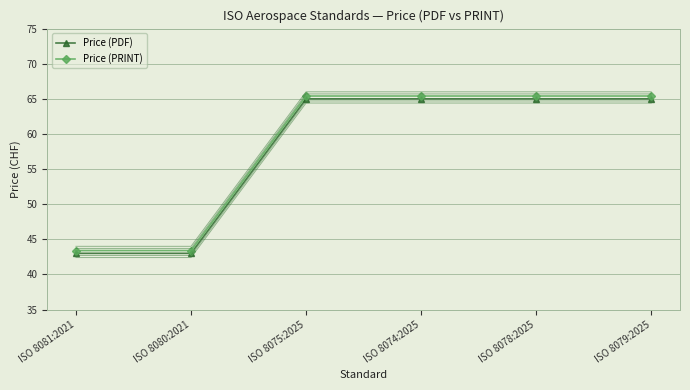

True or false: Price (PDF) has more than 2 points higher than both neighbors.

False